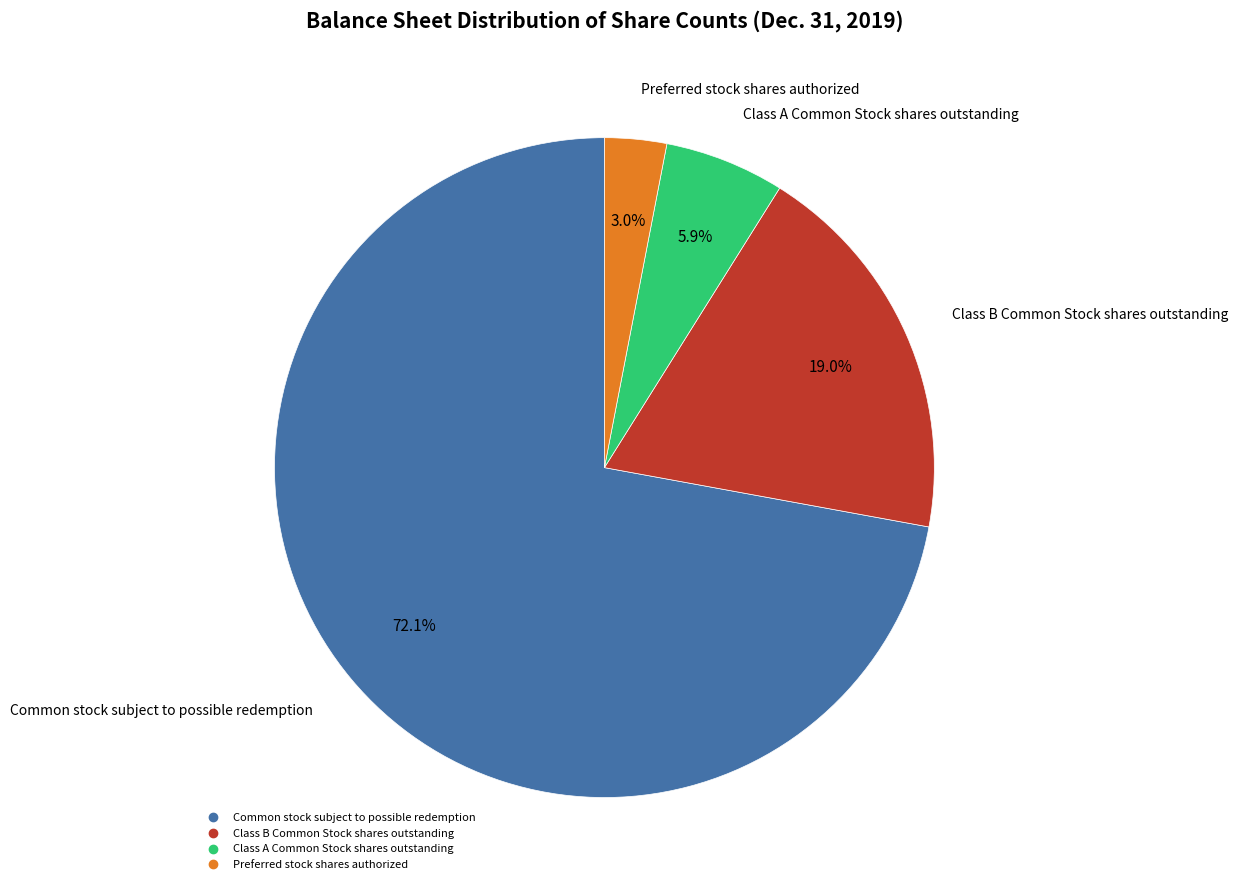

Between Class A Common Stock shares outstanding and Class B Common Stock shares outstanding, which is larger?

Class B Common Stock shares outstanding